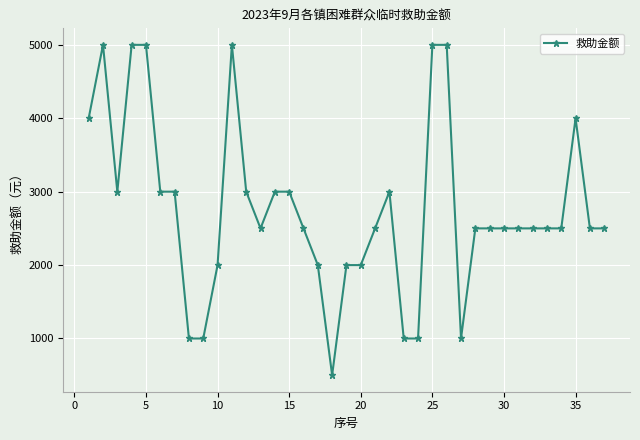

Is this an area chart (filled region under the line)?

No